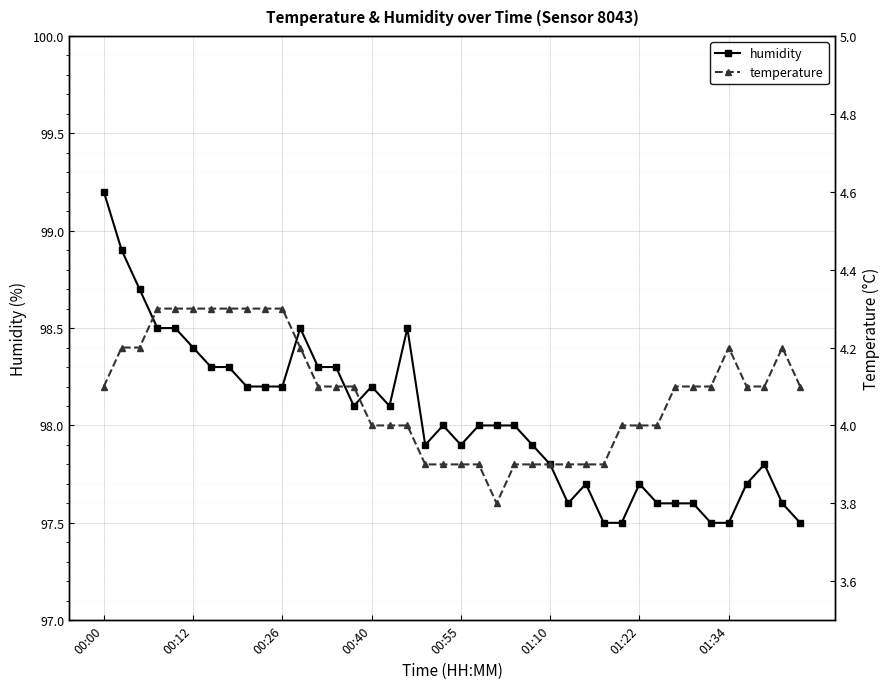

What are all the series names shown in the legend?

humidity, temperature